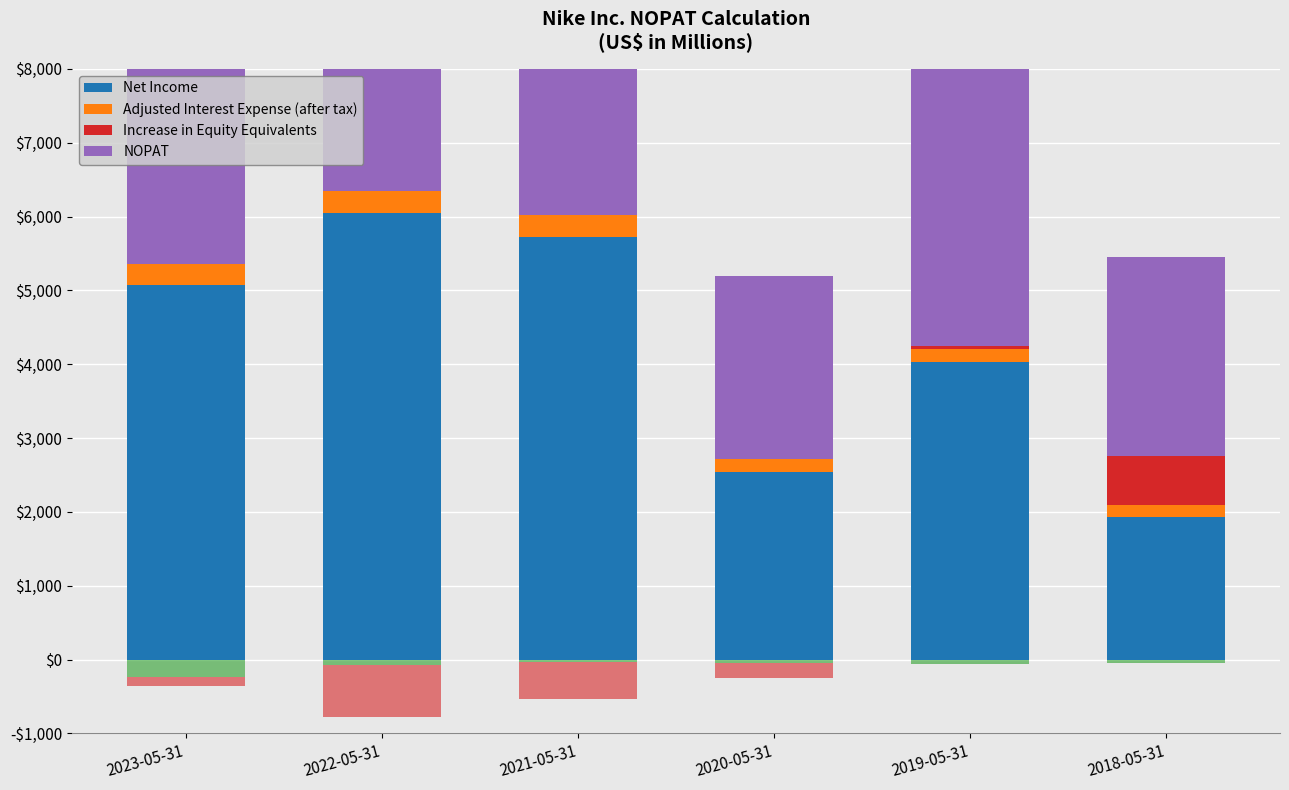

Reading left to right, list all the values displayed in this chart.

Net Income: 2023-05-31=5070	2022-05-31=6046	2021-05-31=5727	2020-05-31=2539	2019-05-31=4029	2018-05-31=1933
Adjusted Interest Expense (after tax): 2023-05-31=293	2022-05-31=294	2021-05-31=296	2020-05-31=183	2019-05-31=184	2018-05-31=162
Increase in Equity Equivalents: 2023-05-31=0	2022-05-31=0	2021-05-31=0	2020-05-31=0	2019-05-31=34	2018-05-31=658
NOPAT: 2023-05-31=5013	2022-05-31=5557	2021-05-31=5490	2020-05-31=2477	2019-05-31=4182	2018-05-31=2703